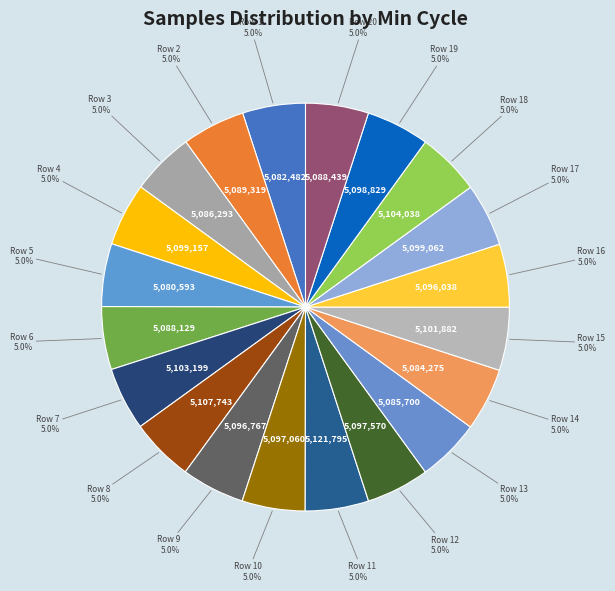

Count the number of slices in the pie.

20